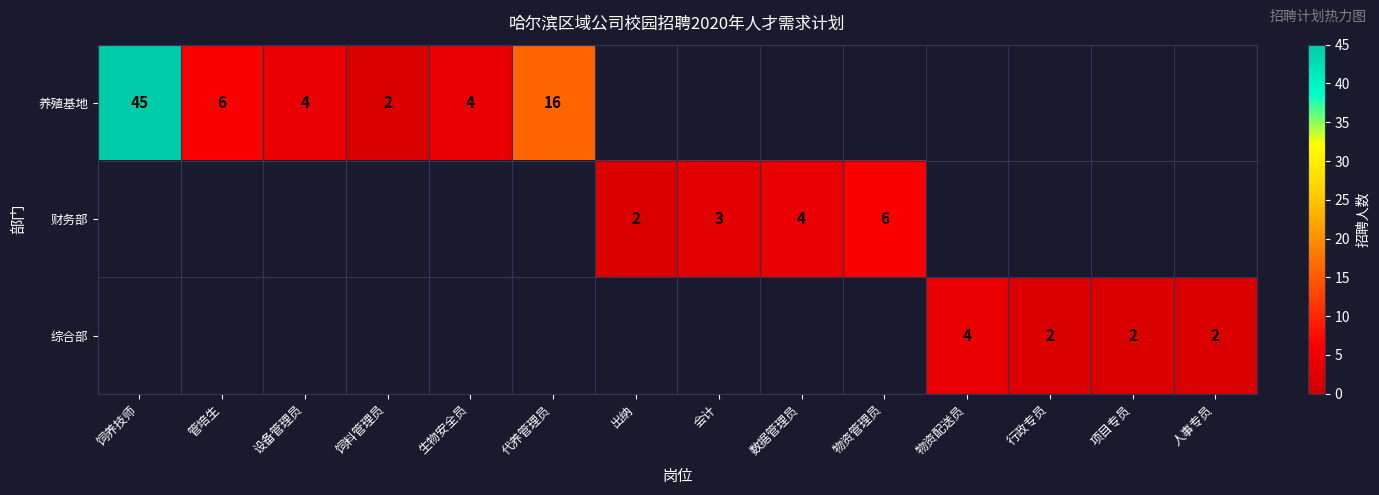

The 养殖基地 series shows 4 at 设备管理员. True or false?

True